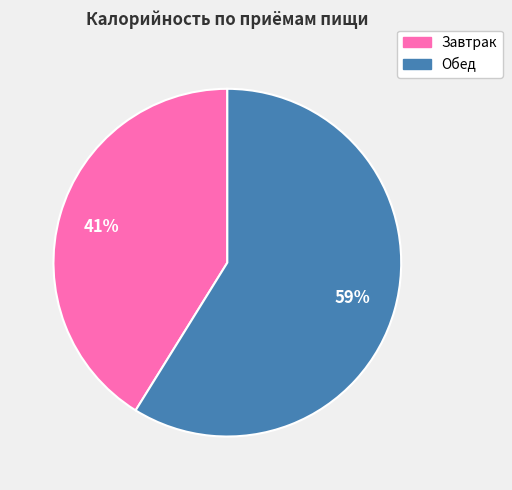

Approximately how many times larger is the value at Обед compared to Завтрак?

1.4